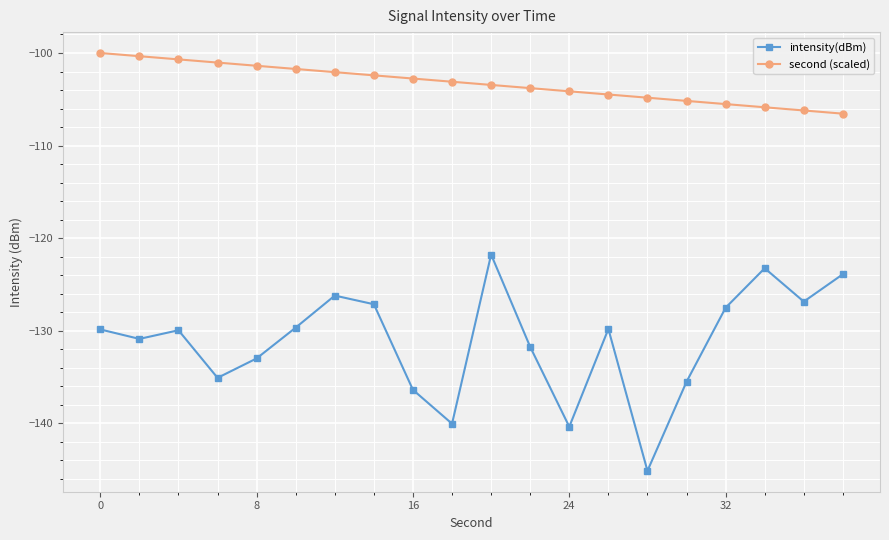

What is the maximum value shown in the chart?

-100.0